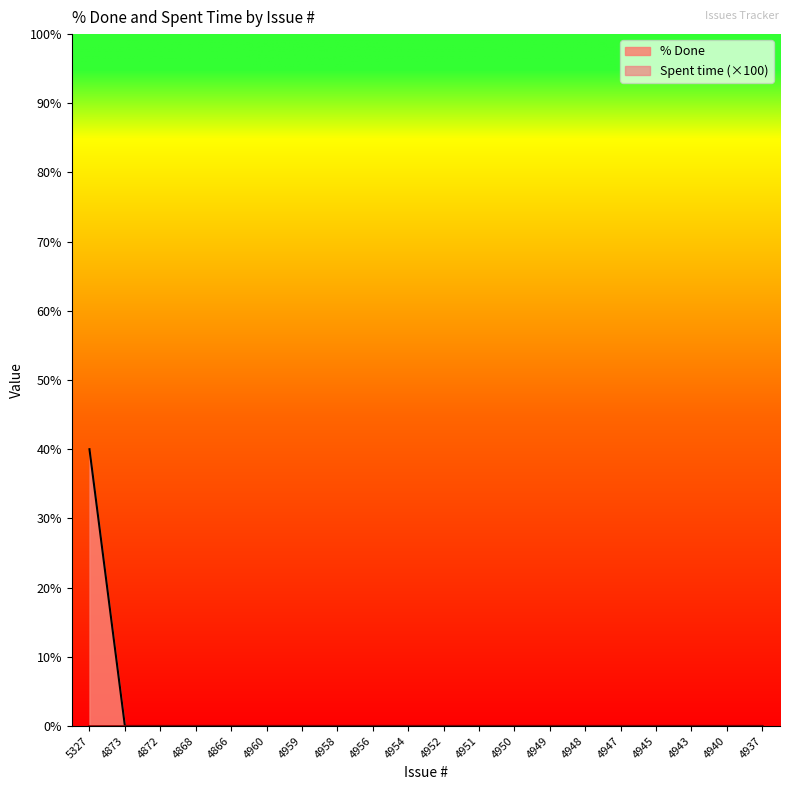

How many lines are shown in the chart?

2